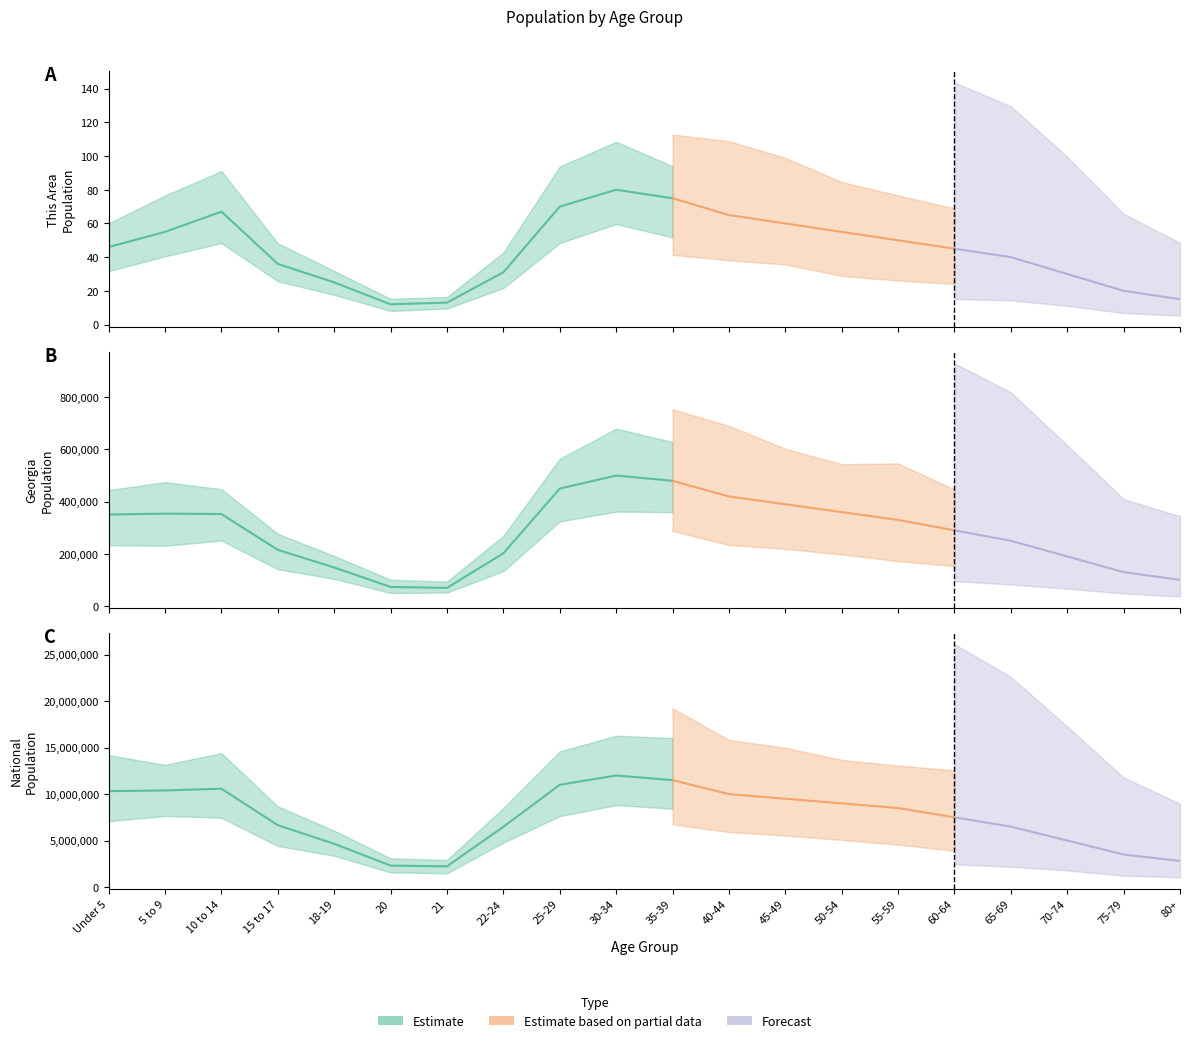

True or false: This Area and National intersect in this chart.

False